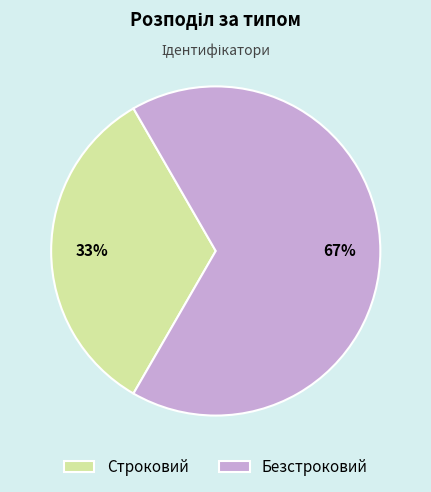

Is the sum of Безстроковий and Строковий greater than half?

Yes